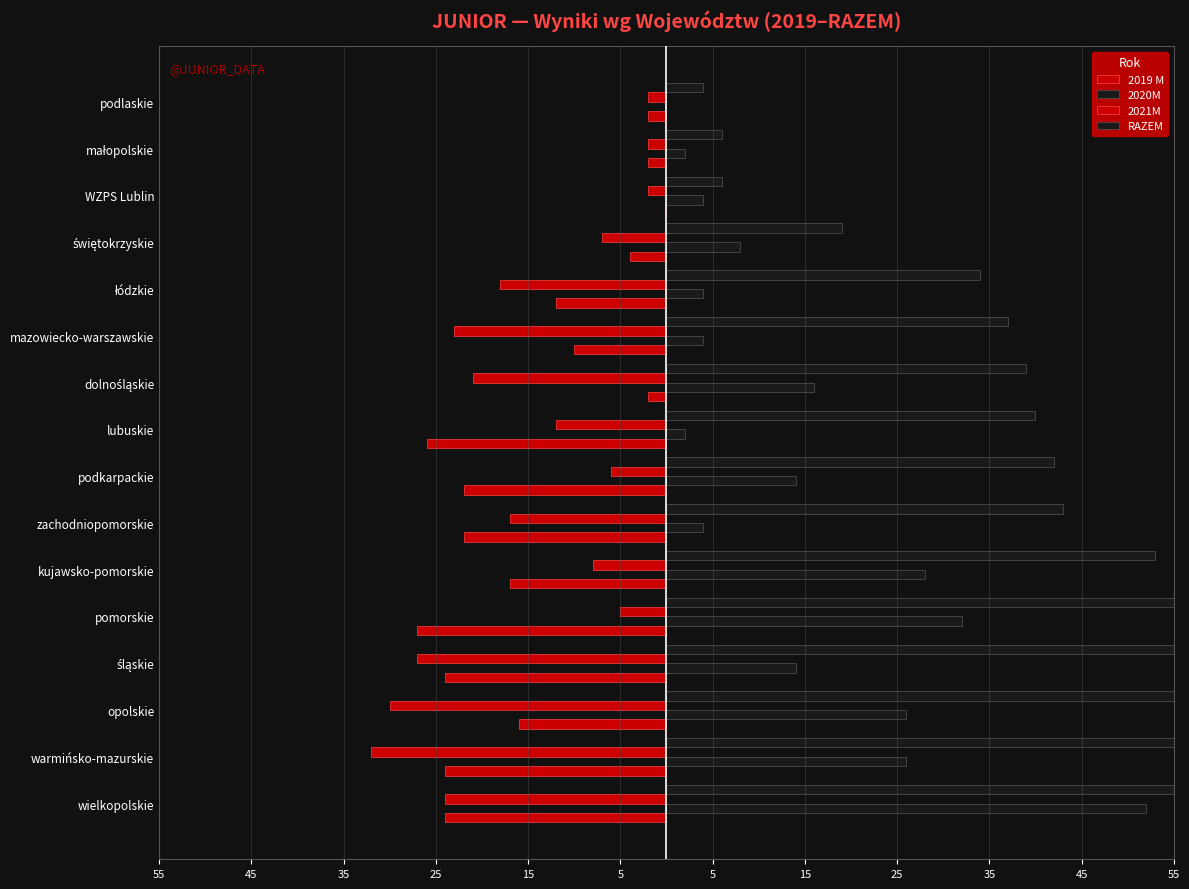

What is the sum of all 2019 M values?

-234